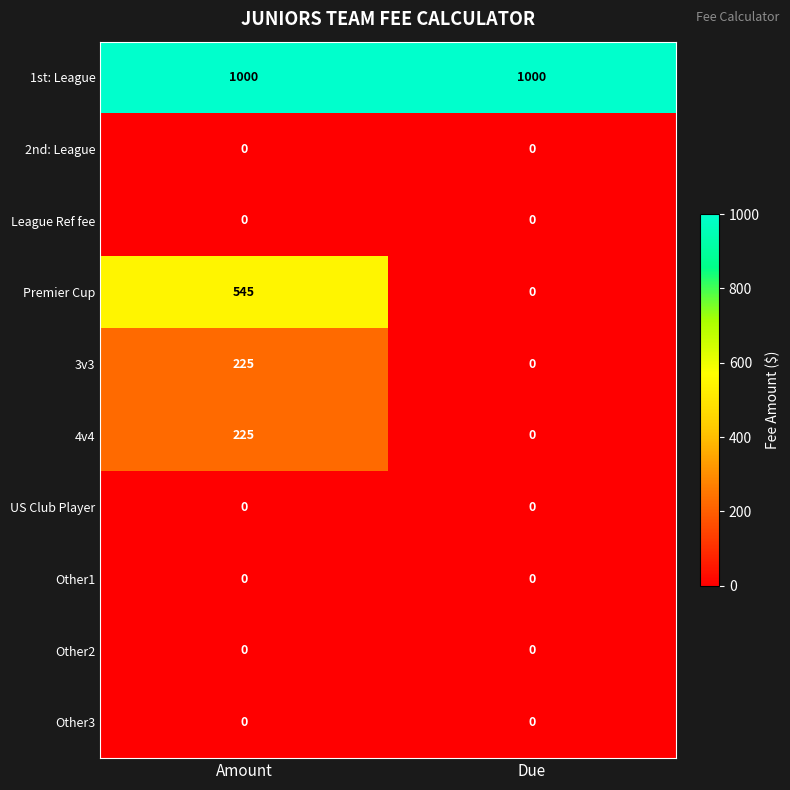

Is it true that US Club Player equals 0 at Due?

True